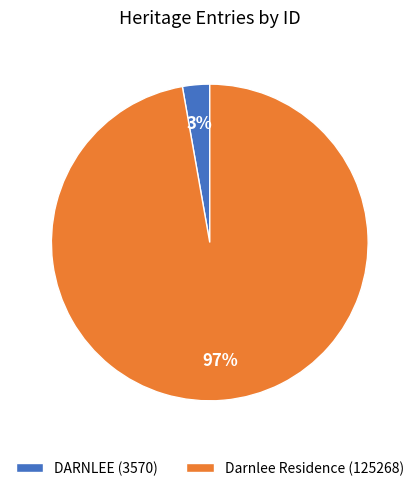

Between Darnlee Residence and DARNLEE, which is larger?

Darnlee Residence